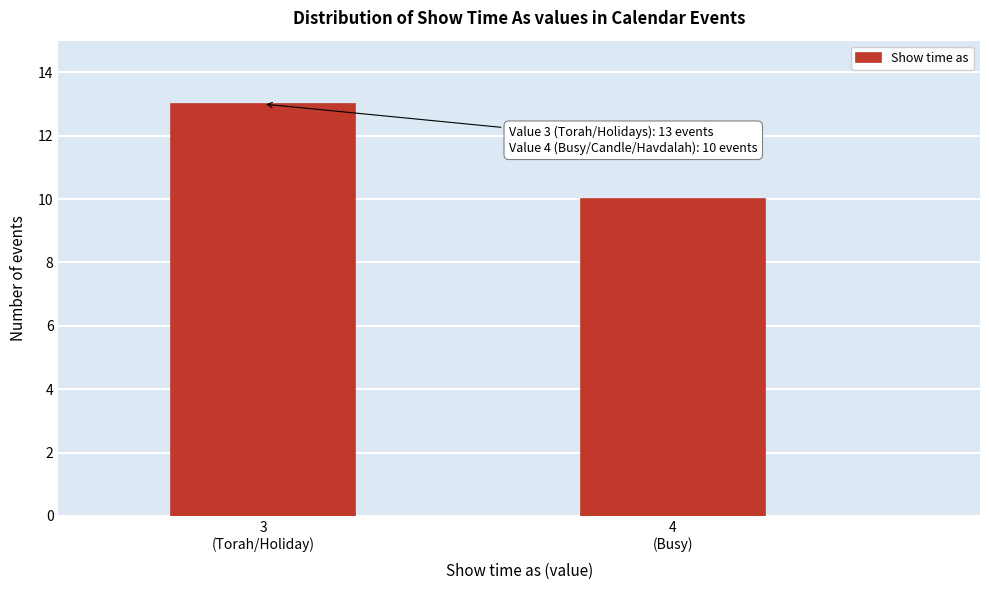

Reading left to right, list all the values displayed in this chart.

13	10